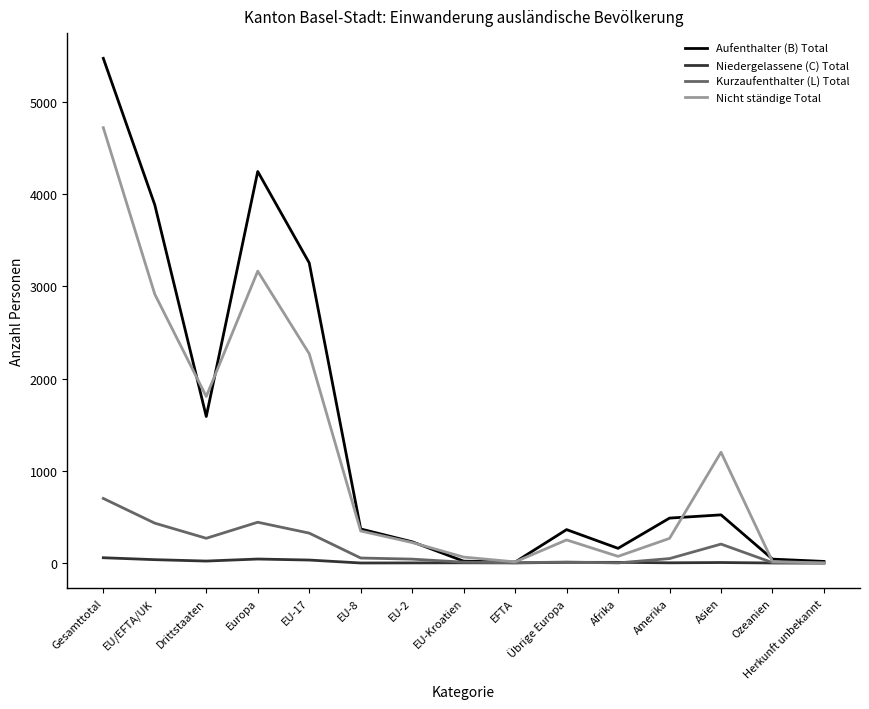

List the series in order of their peak value, lowest first.

Niedergelassene (C) Total, Kurzaufenthalter (L) Total, Nicht ständige Total, Aufenthalter (B) Total